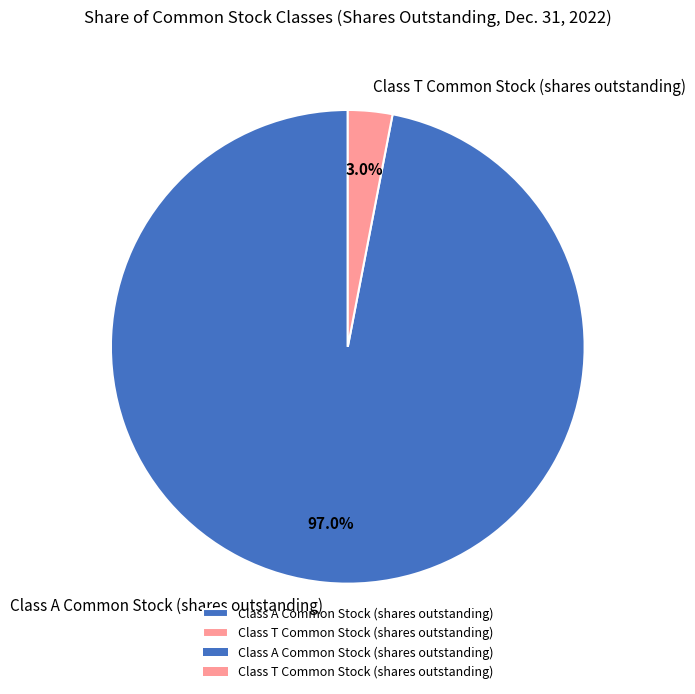

What percentage is the Class T Common Stock (shares outstanding) slice, to the nearest percent?

3%